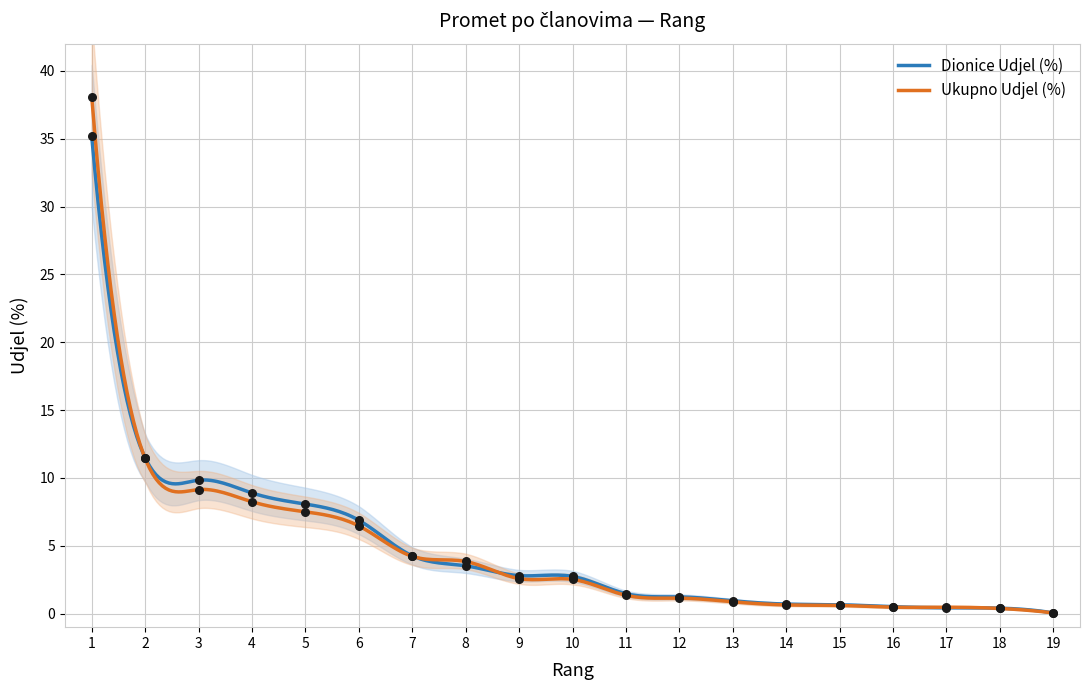

Is the value of Dionice Promet at 18 greater than the value of Dionice Udjel (%) at 2?

No